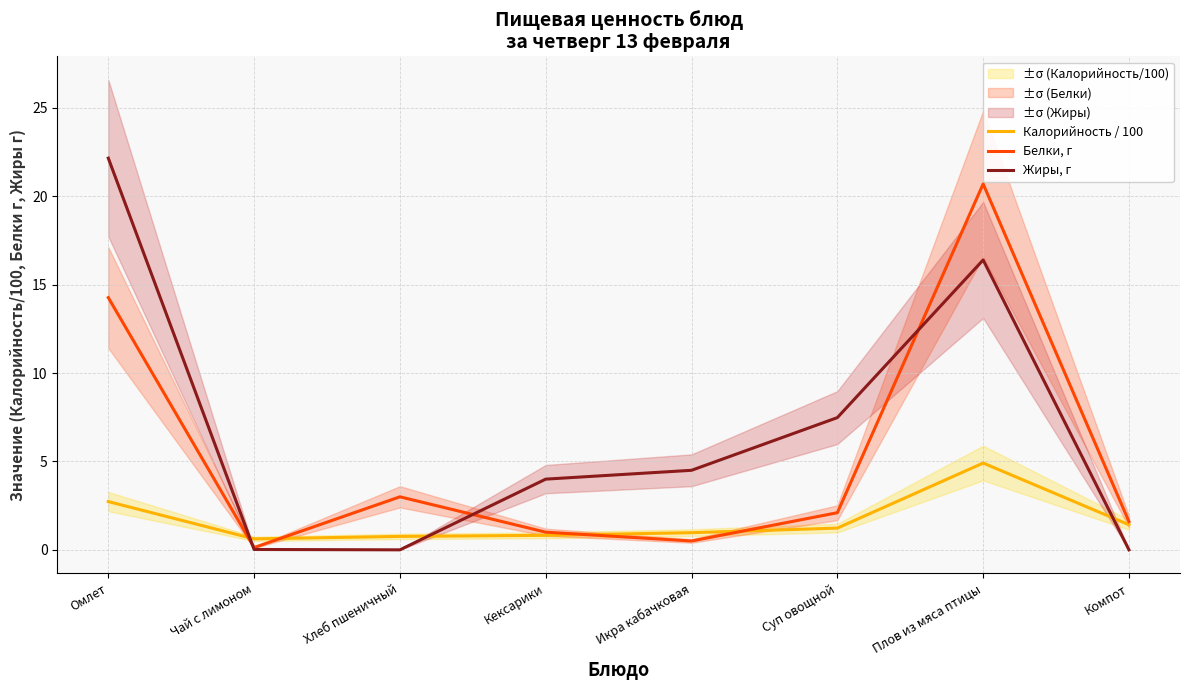

How many series are shown in this chart?

3